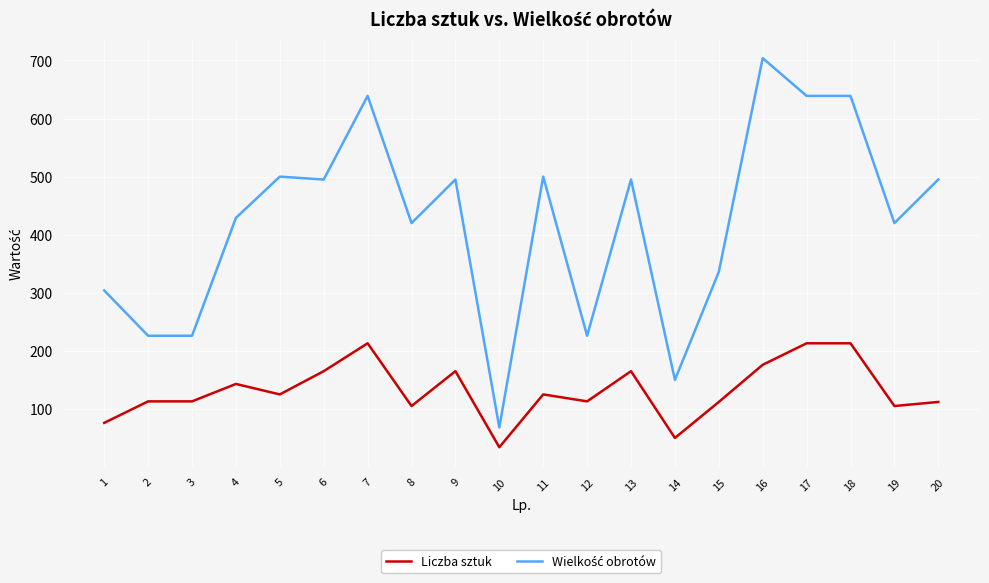

At how many categories does at least one series exceed 234?

15